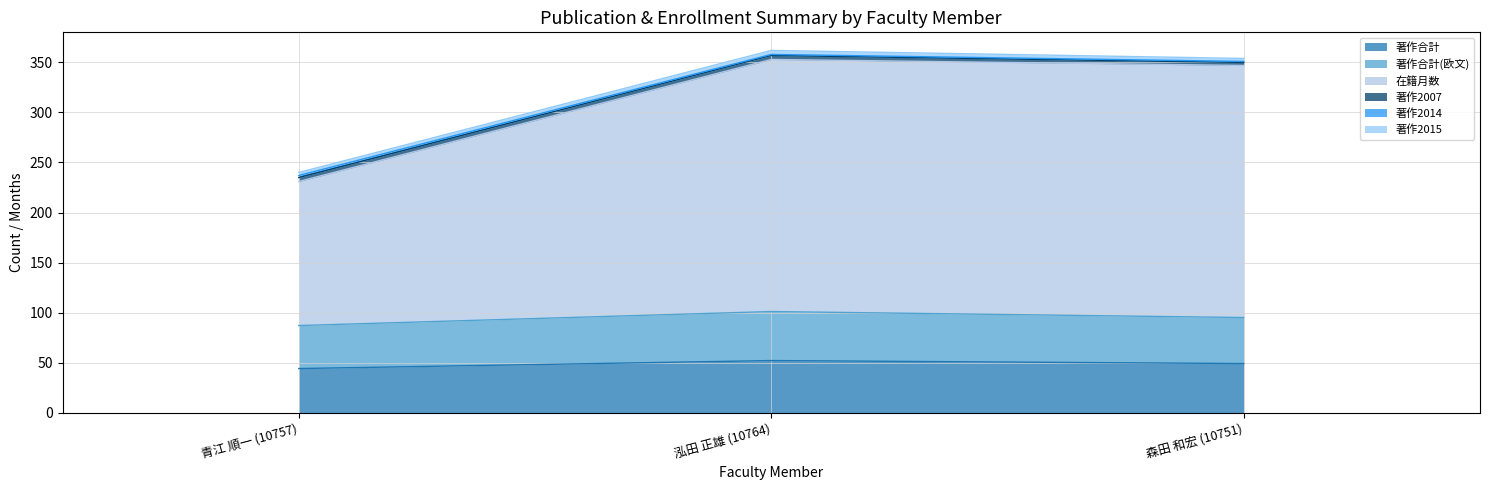

Is it true that 著作合計 equals 61 at 青江 順一 (10757)?

False